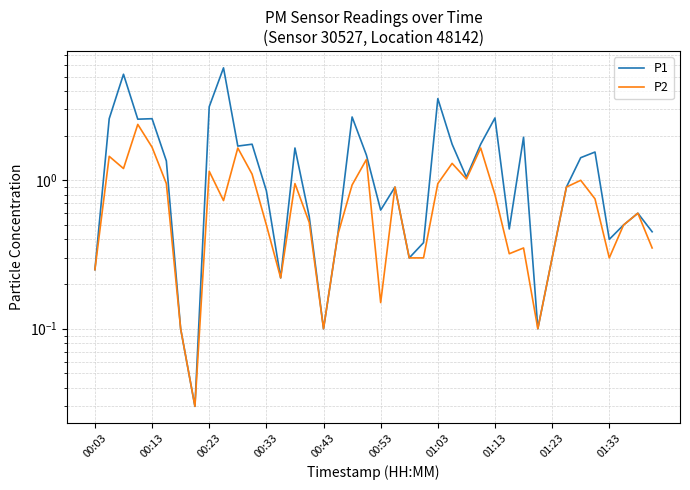

What position from the right is 01:03?

16